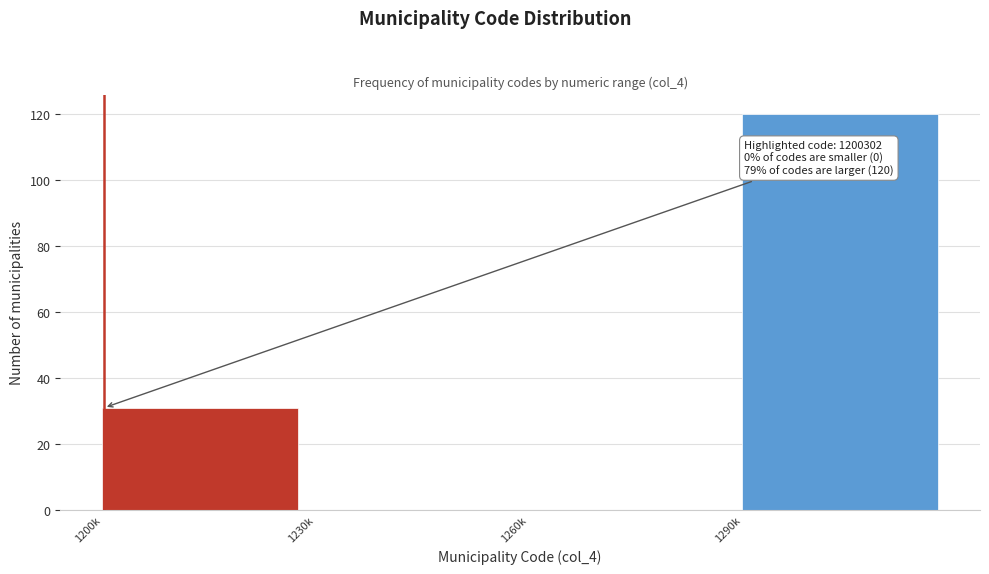

Reading left to right, what are all the values shown in this chart?

1200k=31	1230k=0	1260k=0	1290k=120